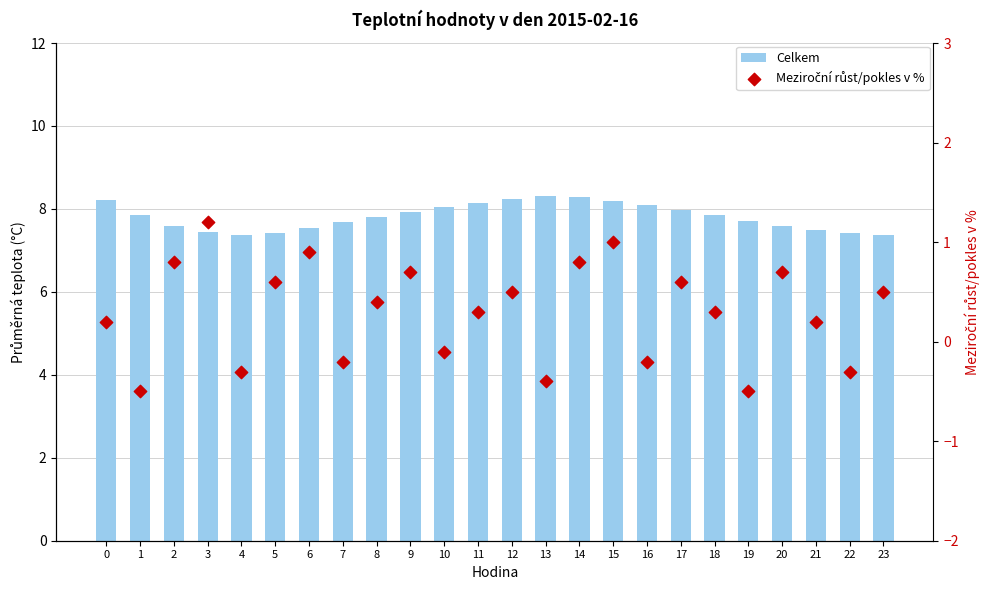

What are all the series names shown in the legend?

Celkem, Meziroční růst/pokles v %